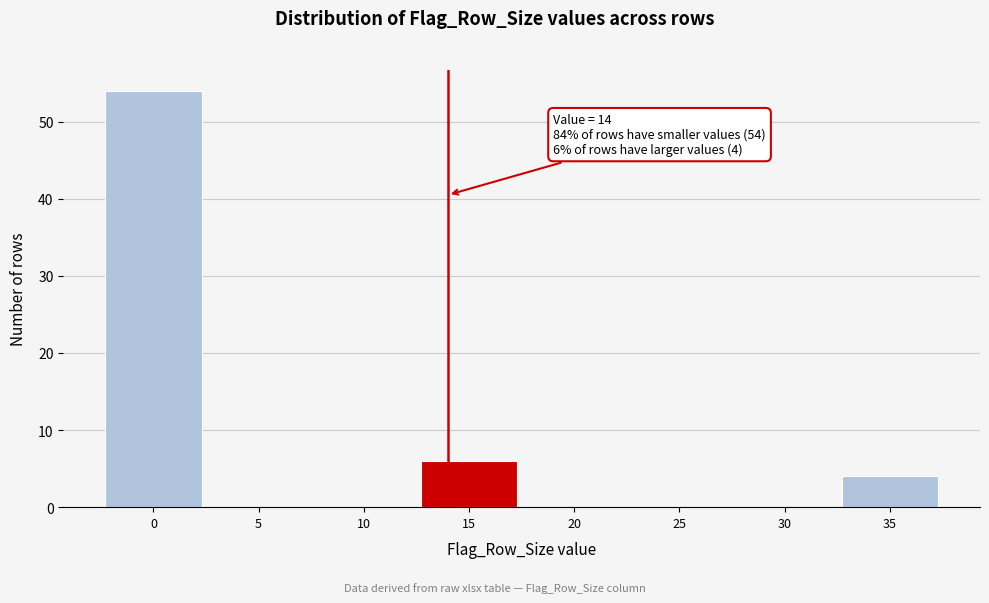

Which range on the x-axis has the tallest bar?

-2.5 to 2.5